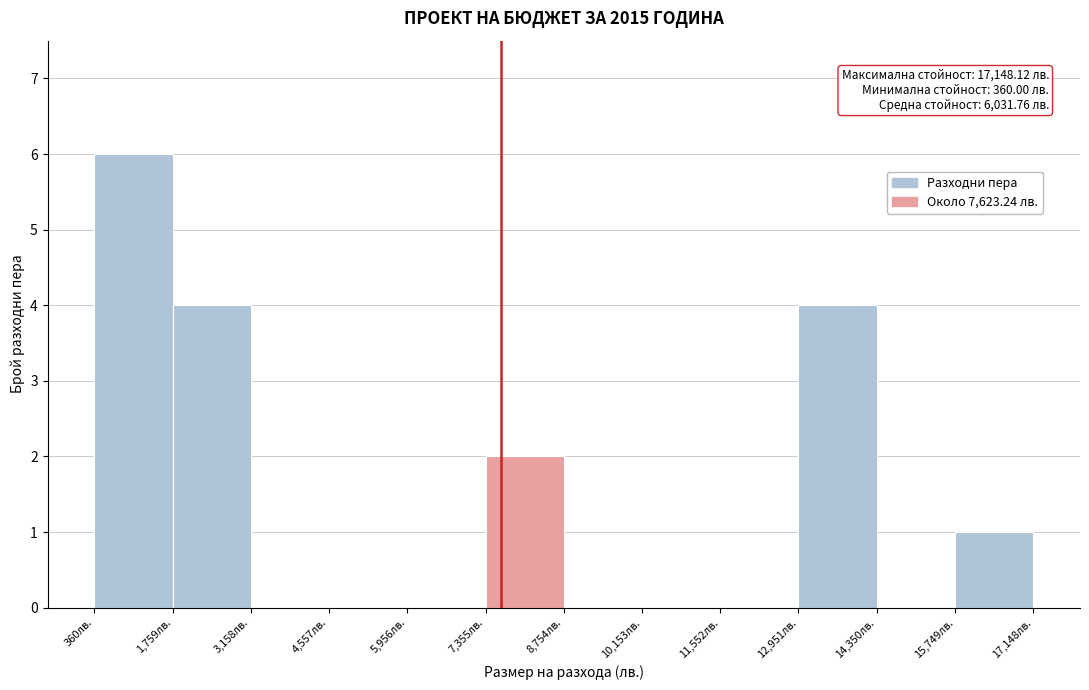

Over which range of the x-axis is the bar tallest?

400 to 1800